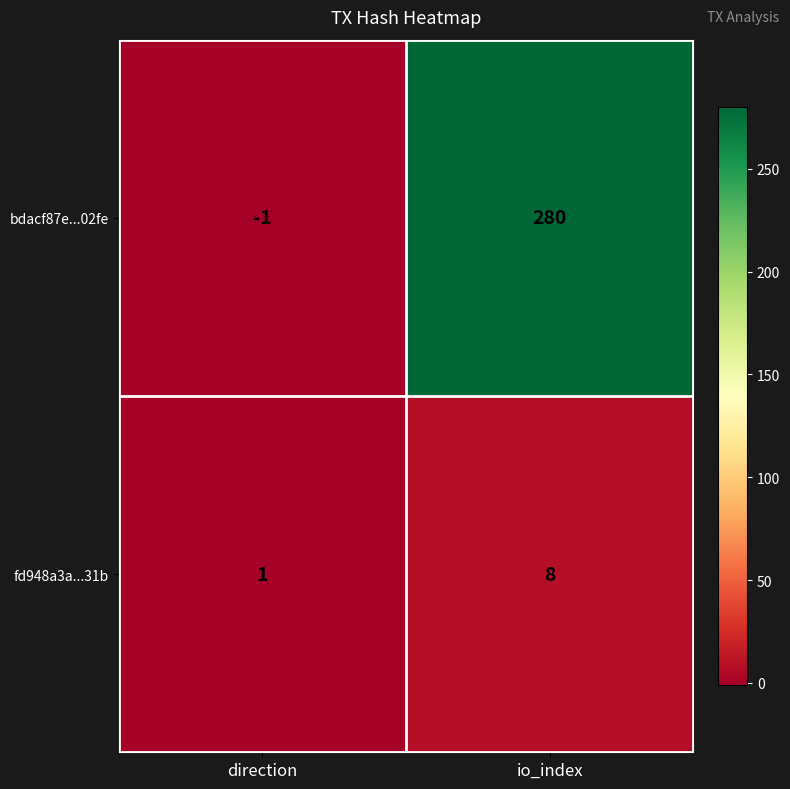

Which series changed the most between direction and io_index?

bdacf87e...02fe